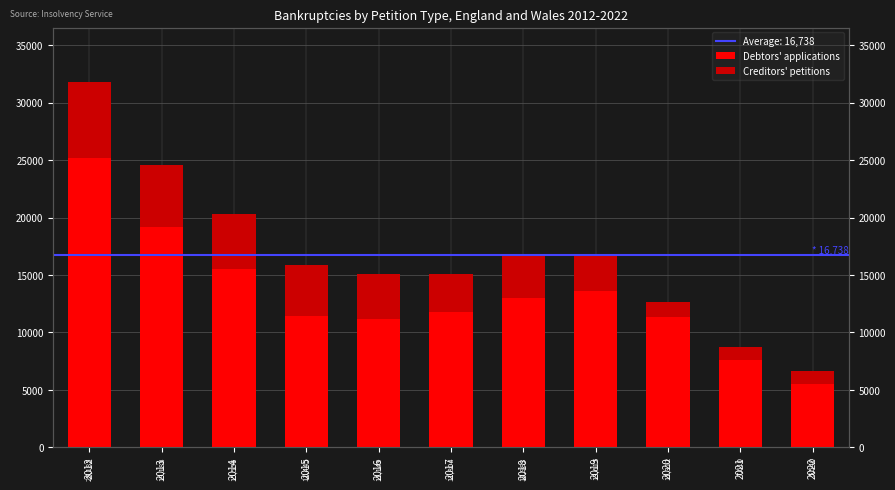

At which label does Creditors' petitions reach its minimum?

2021